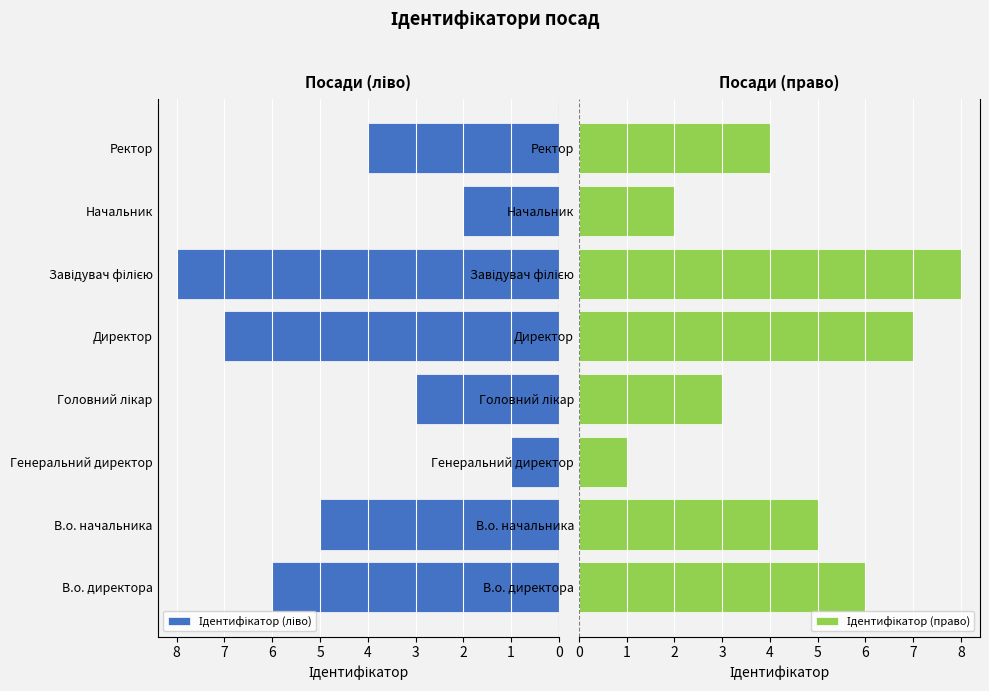

Which series has the widest spread of values?

Ідентифікатор (ліво)